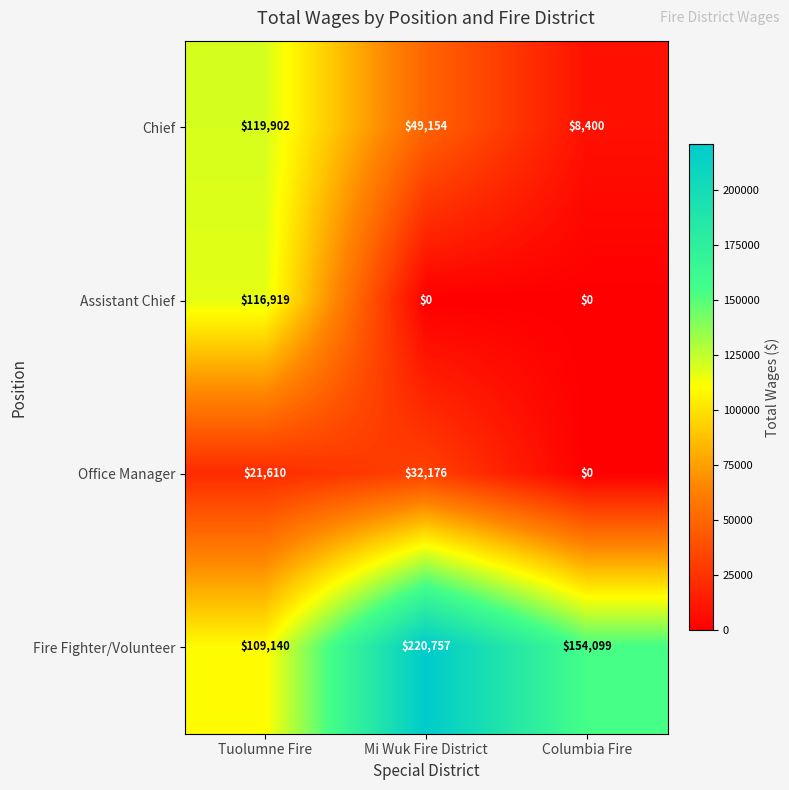

True or false: Chief has a value of 49154 at Mi Wuk Fire District.

True